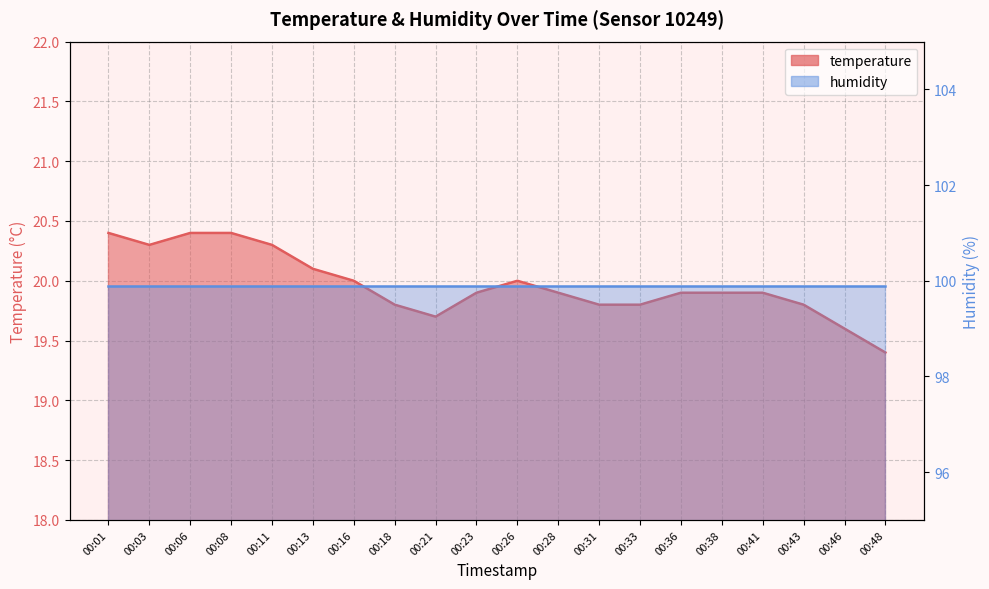

How many values are between 19 and 20?

14